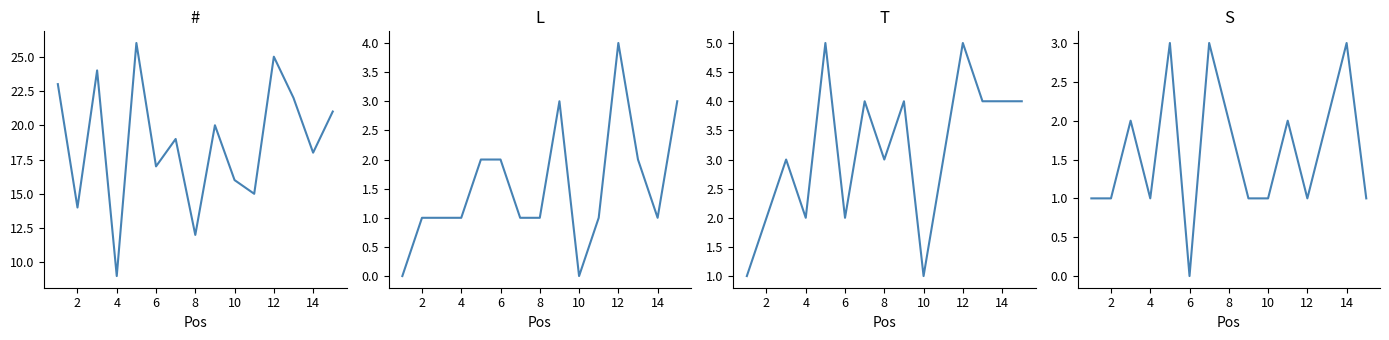

Which series has the largest total across all categories?

#